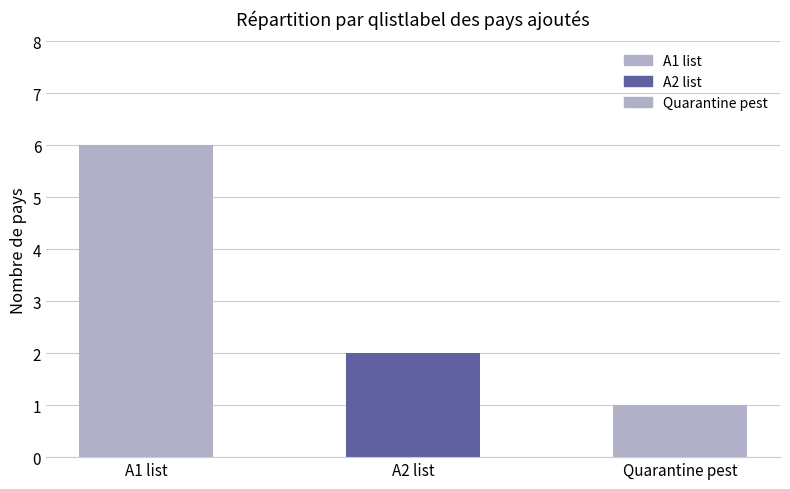

Reading right to left, what are all the values shown in this chart?

1	2	6